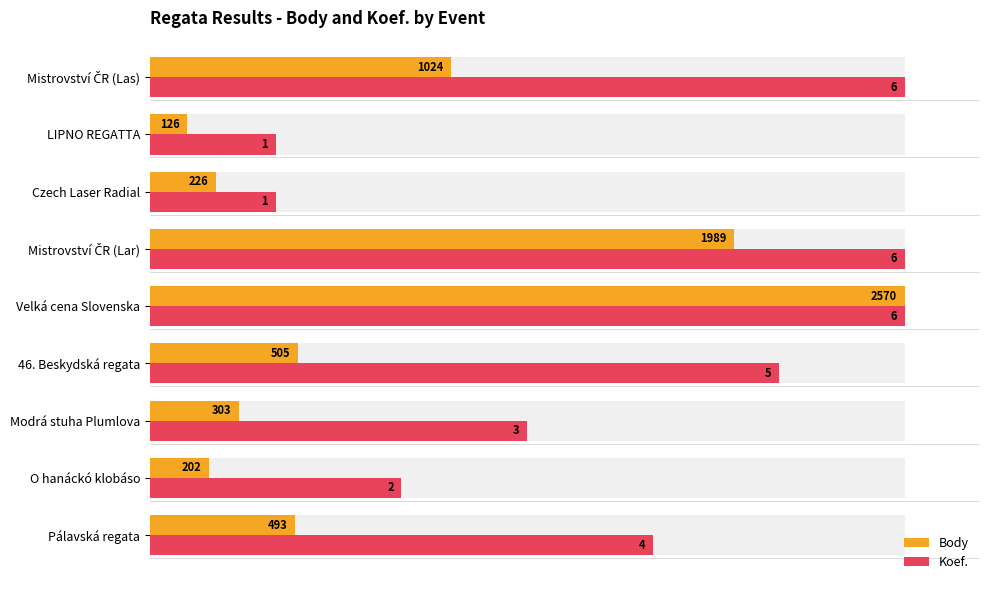

Which series has the largest range (max minus min)?

Body